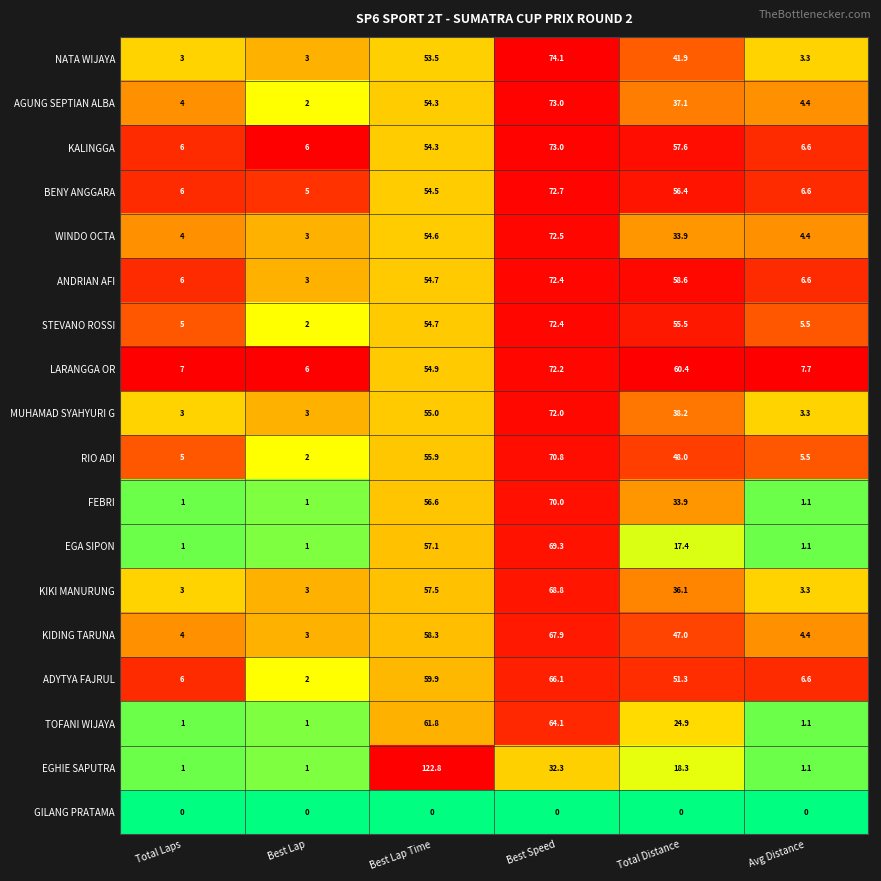

Read the KIKI MANURUNG value at Best Lap.

3.0